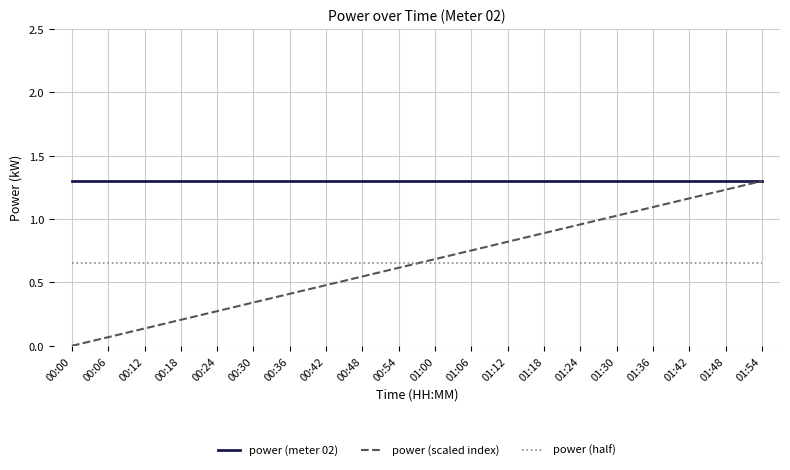

What are all the series names shown in the legend?

power (meter 02), power (scaled index), power (half)